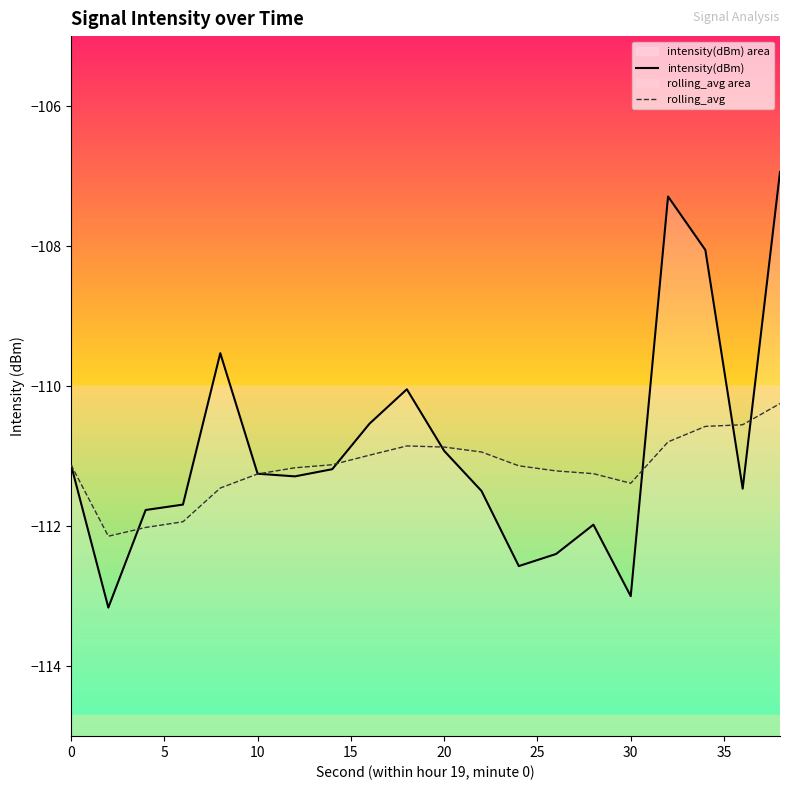

True or false: intensity(dBm) has more than 0 points higher than both neighbors.

True